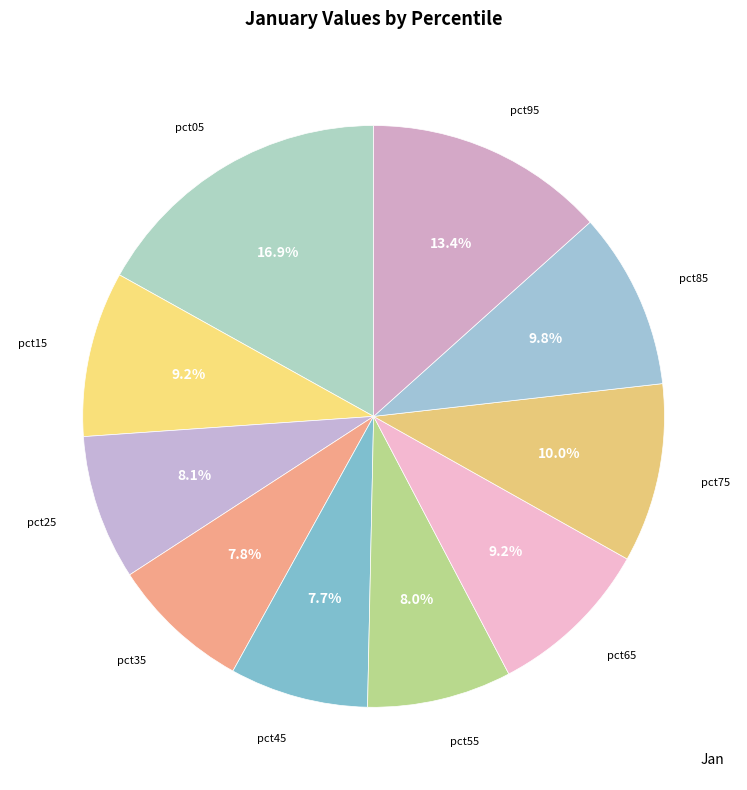

Does any single category account for the majority?

No